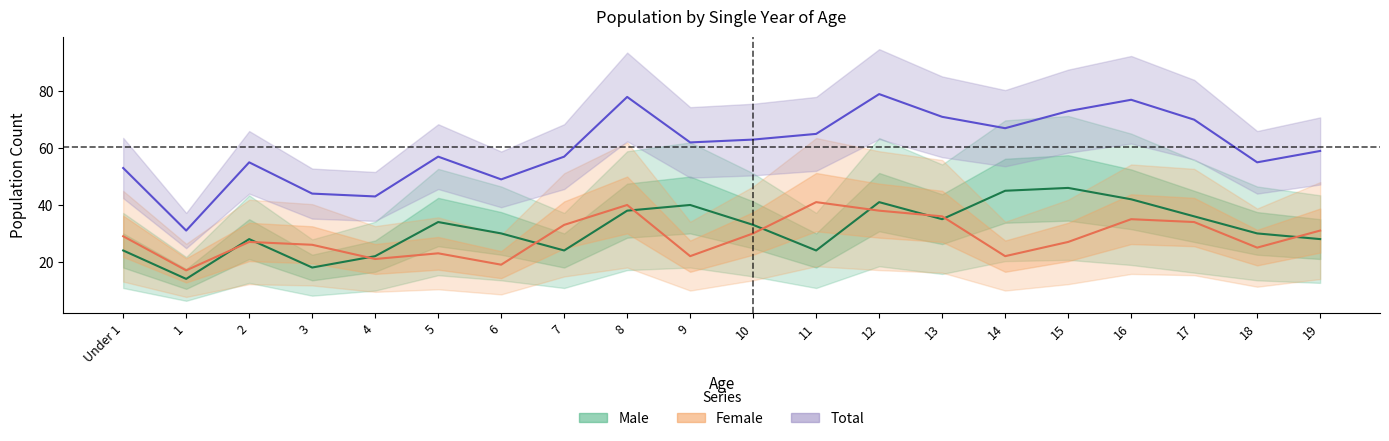

What is the average value of the Female series?

29